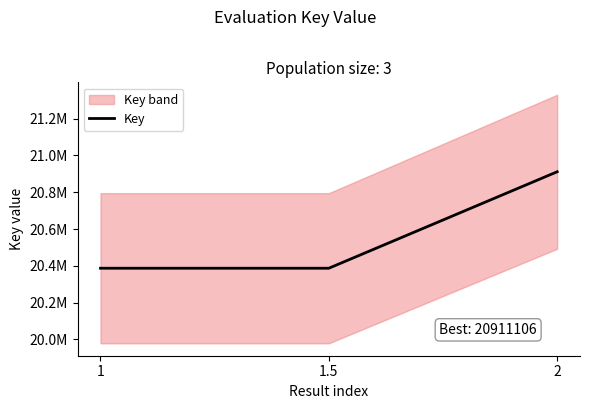

Is this an area chart (filled region under the line)?

No